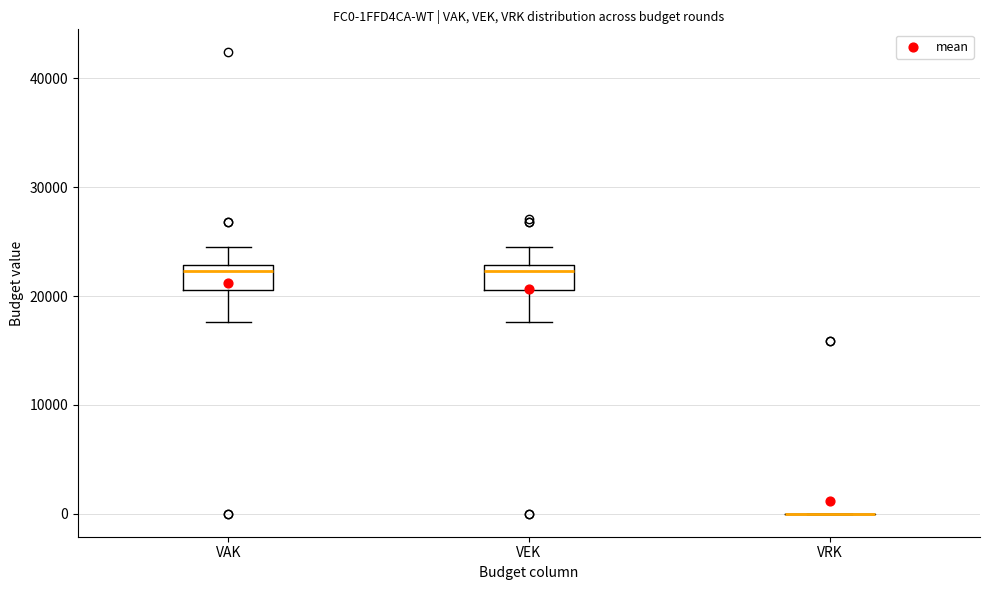

Where is the lower edge of the box for VAK on the y-axis? The values are not printed on the chart, so give them approximately, as read against the axis.

21000